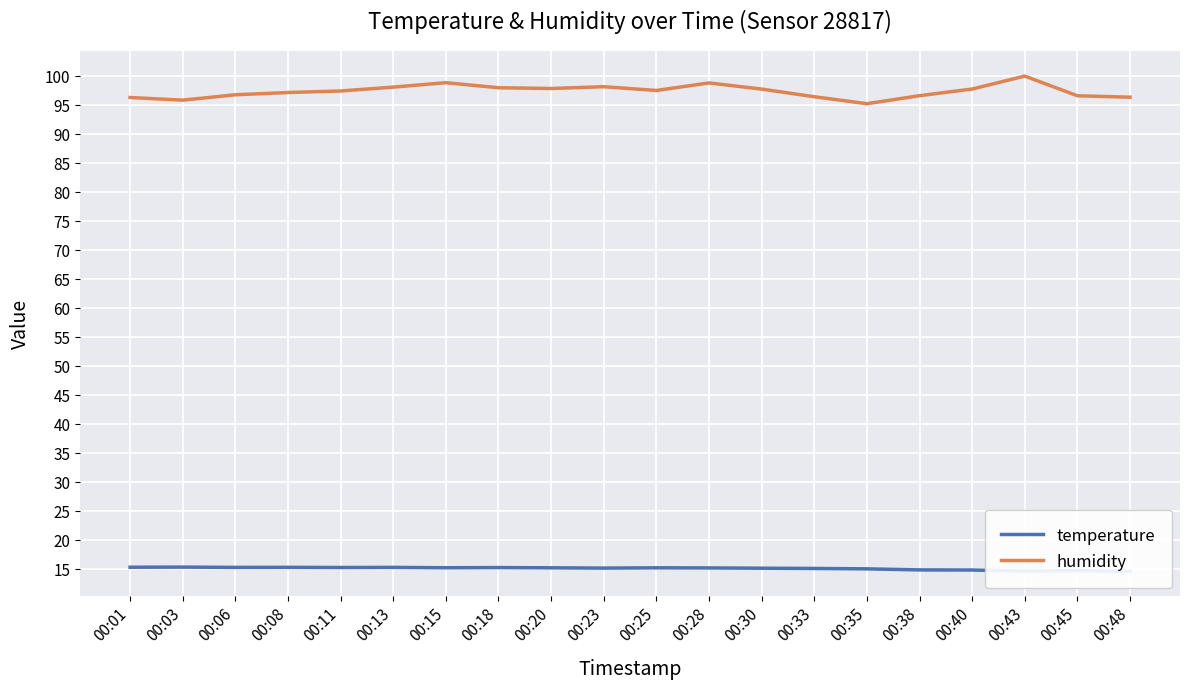

What is the average value of the humidity series?

97.4